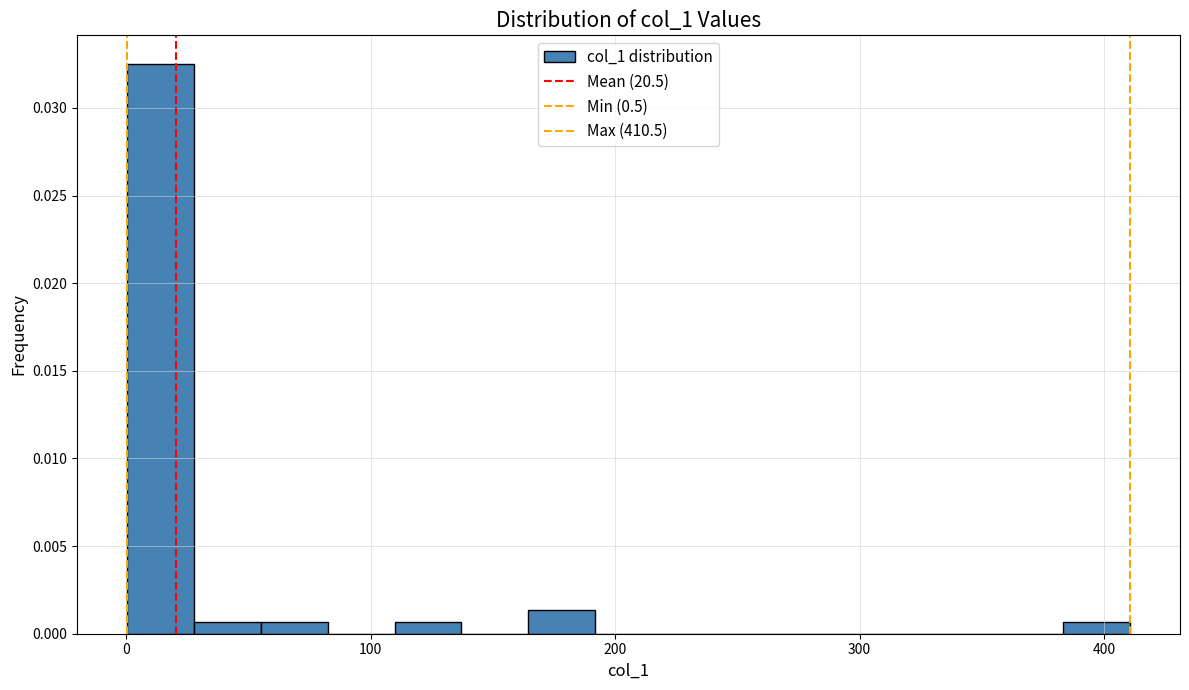

Read against the x-axis, roughly where is the centre of the tallest bar?

10